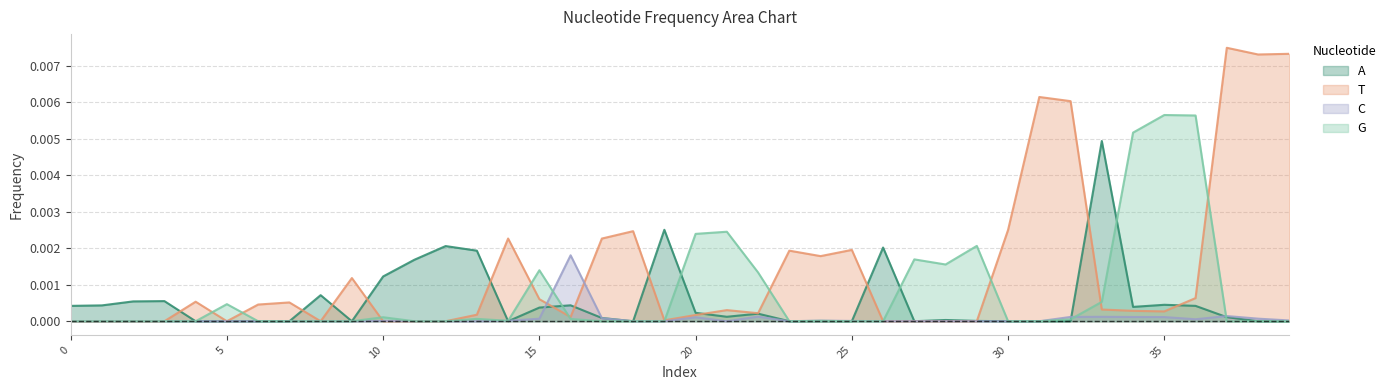

How many intersections are there between T and C?

3